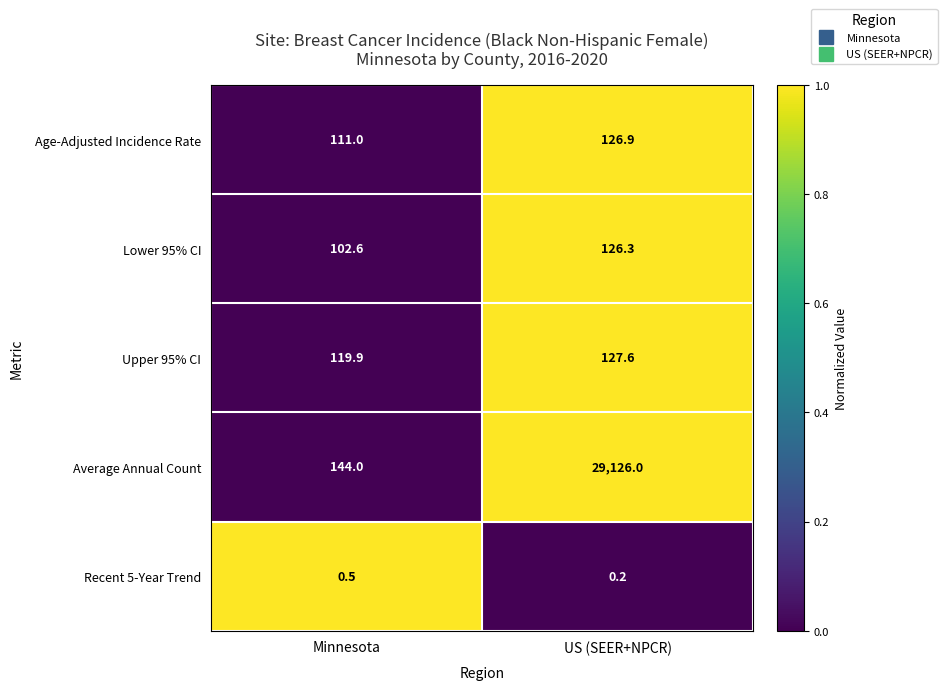

Rank the series by their maximum value, from lowest to highest.

Recent 5-Year Trend, Lower 95% CI, Age-Adjusted Incidence Rate, Upper 95% CI, Average Annual Count